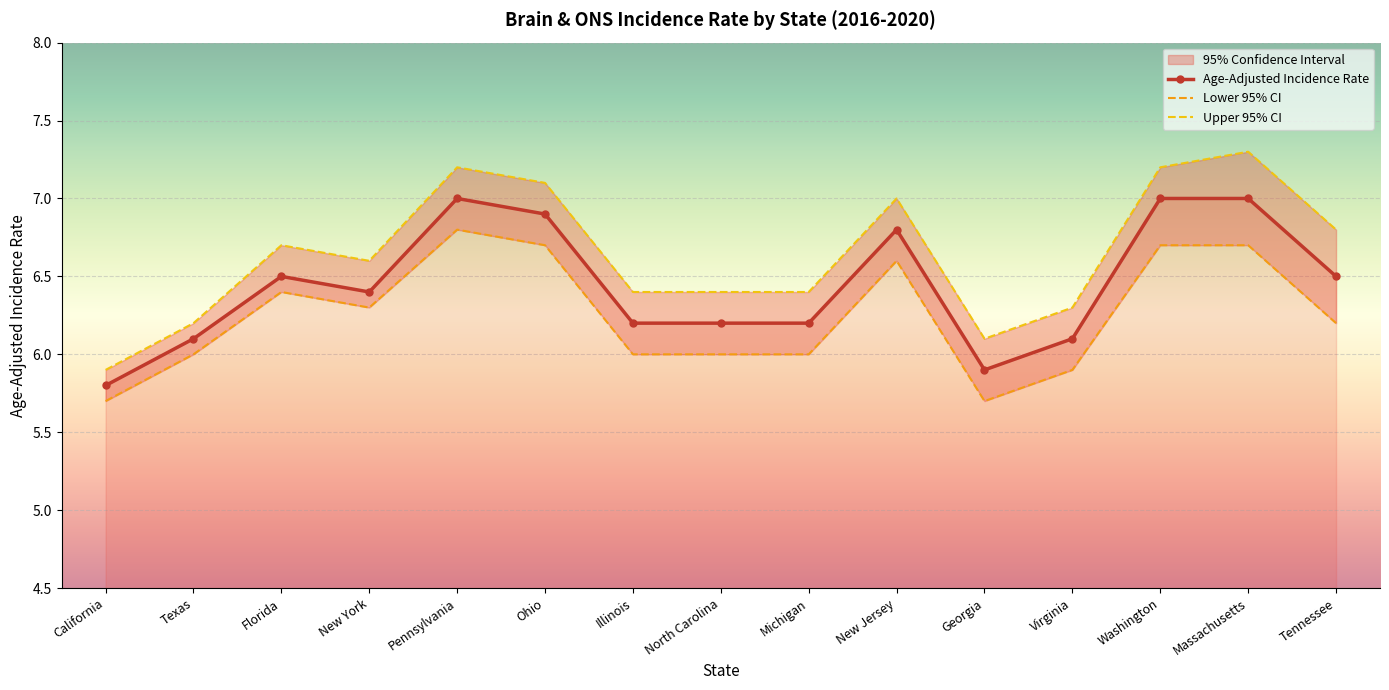

What position from the left is New York?

4